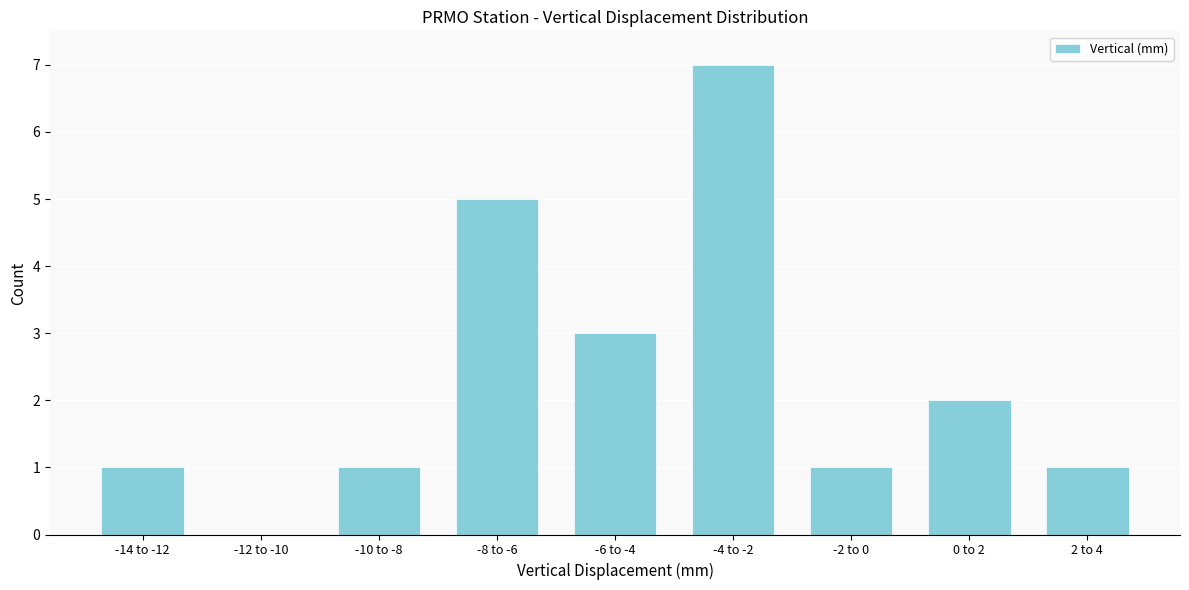

Reading left to right, transcribe all the data shown in this chart.

-14 to -12=1	-12 to -10=0	-10 to -8=1	-8 to -6=5	-6 to -4=3	-4 to -2=7	-2 to 0=1	0 to 2=2	2 to 4=1